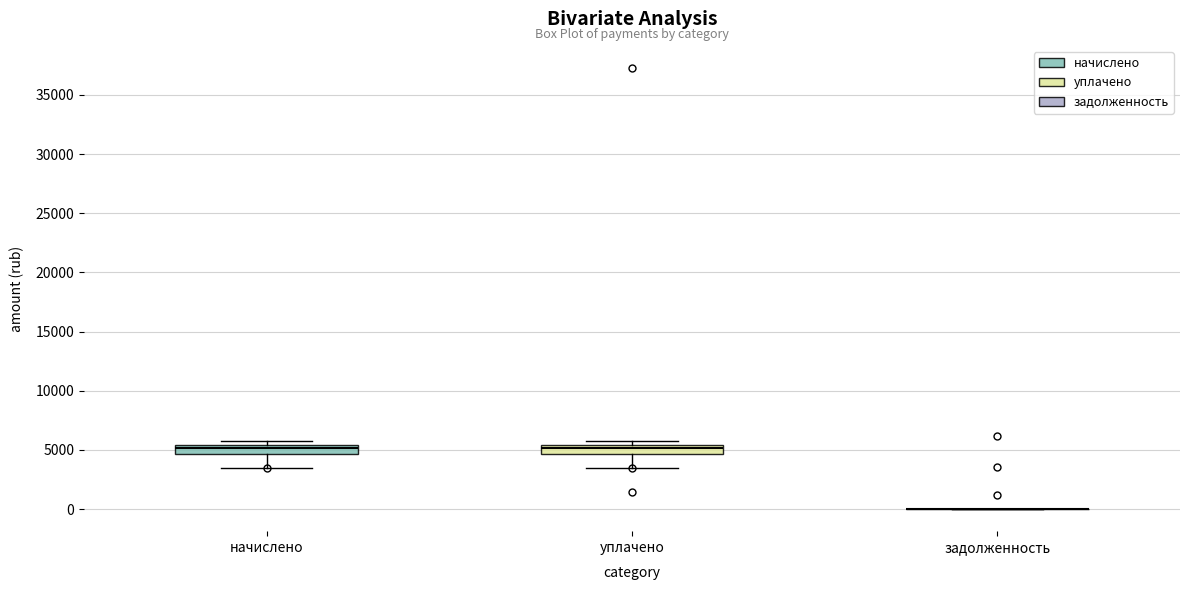

Reading left to right, transcribe this box plot: for each box, give where its median line is, the range the box spans, and where its two whiskers end, as read against the y-axis. The values are not printed on the chart, so give them approximately, as read against the axis.

начислено: median 5000, box 4500 to 5500, whiskers 3500 to 5500 (just above the box's upper edge)
уплачено: median 5000, box 4500 to 5500, whiskers 3500 to 5500 (just above the box's upper edge)
задолженность: box collapsed to a line at 0, whiskers 0 to 0